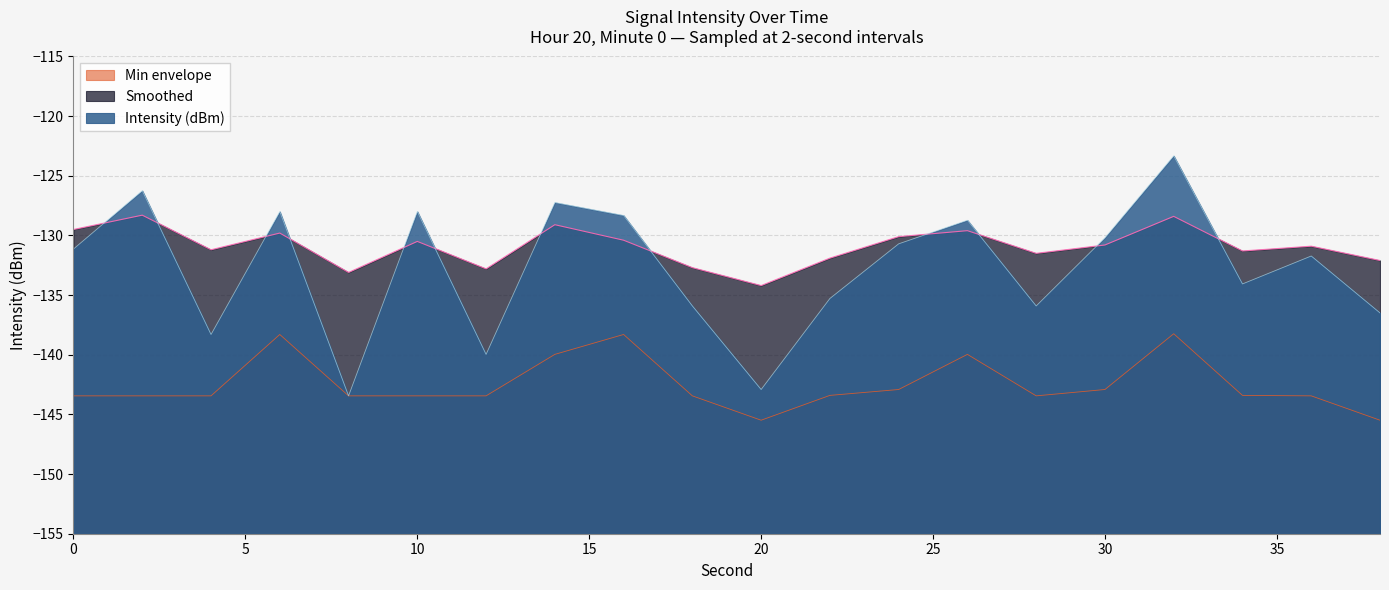

Does the chart have visible grid lines?

Yes